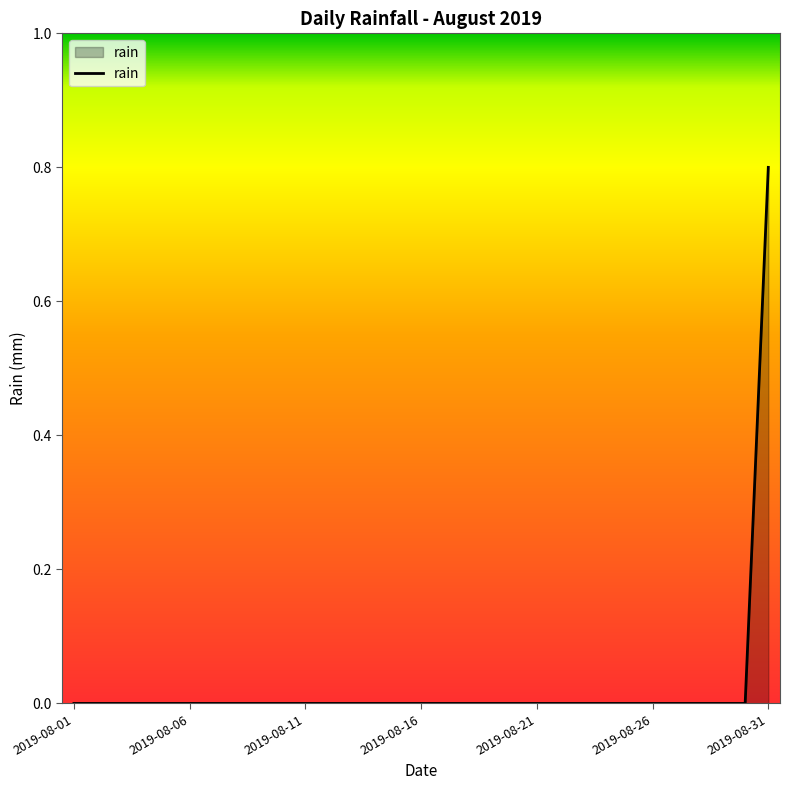

Reading right to left, list all the values displayed in this chart.

0.8	0.0	0.0	0.0	0.0	0.0	0.0	0.0	0.0	0.0	0.0	0.0	0.0	0.0	0.0	0.0	0.0	0.0	0.0	0.0	0.0	0.0	0.0	0.0	0.0	0.0	0.0	0.0	0.0	0.0	0.0